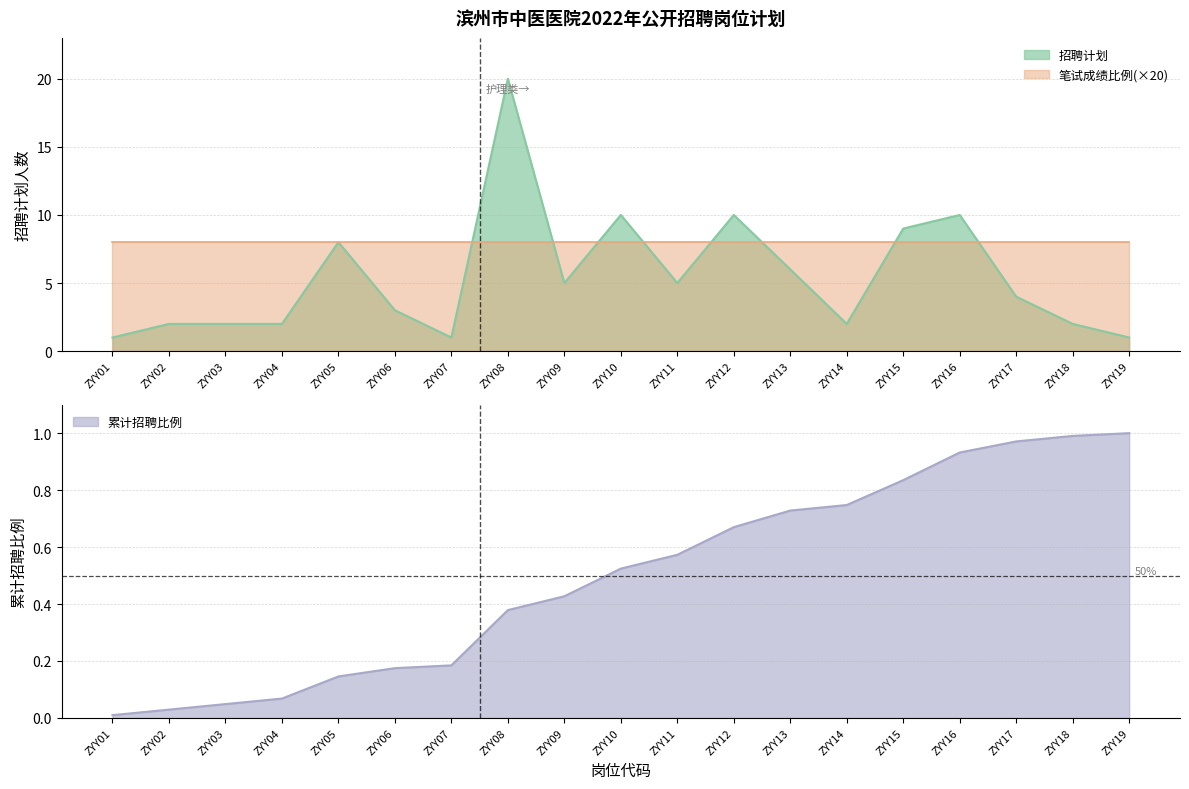

At which category does the data reach its first local valley?

ZYY07